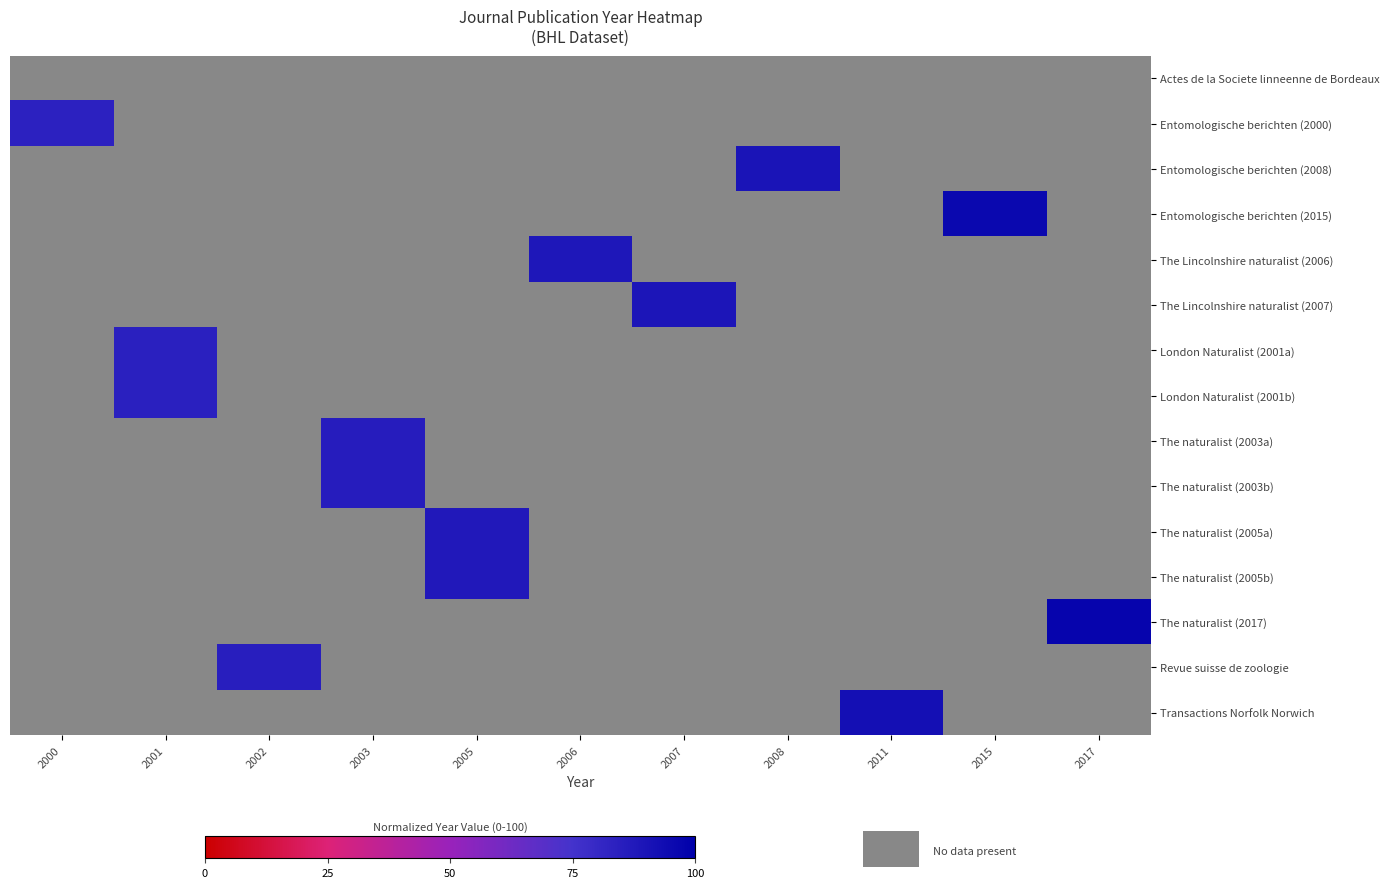

What is the approximate value of London Naturalist (2001a) at 2001?

84.2